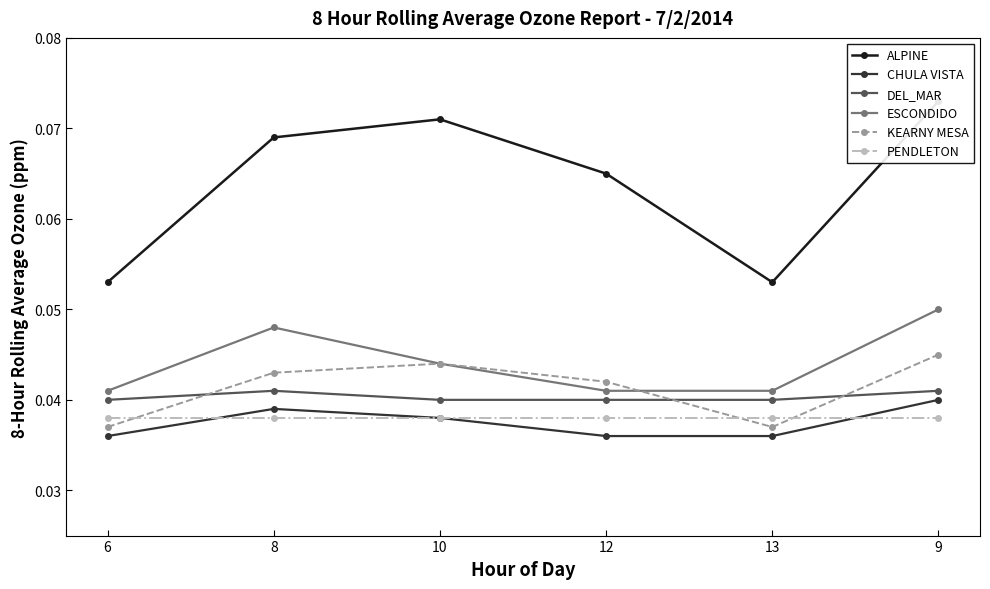

True or false: ALPINE and DEL_MAR intersect in this chart.

False